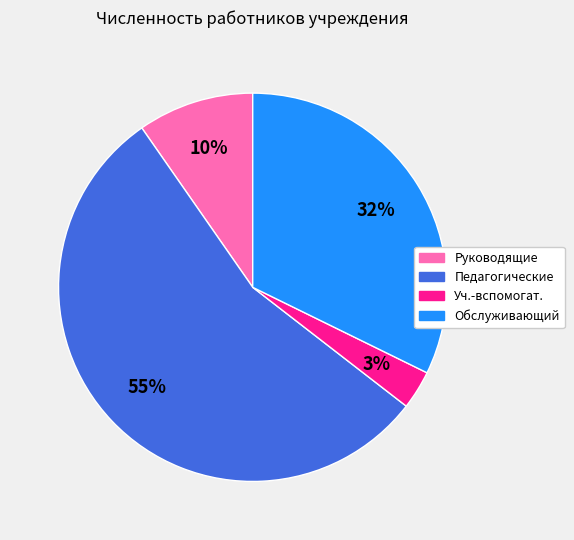

The Обслуживающий slice represents 27% of the pie. True or false?

False